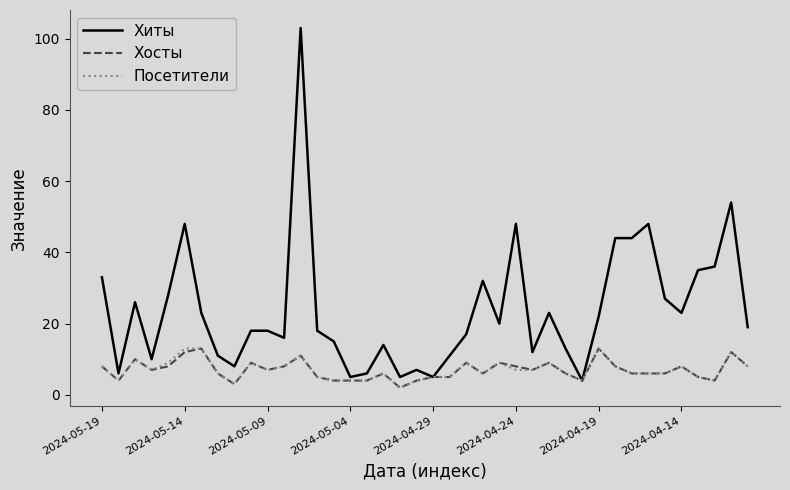

What is the difference between the maximum and minimum values in the Хосты series?

11